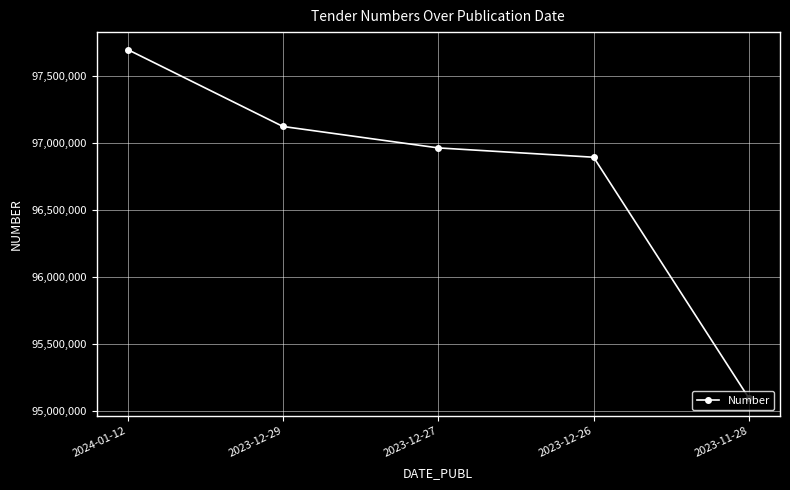

How many distinct data groups are displayed?

1